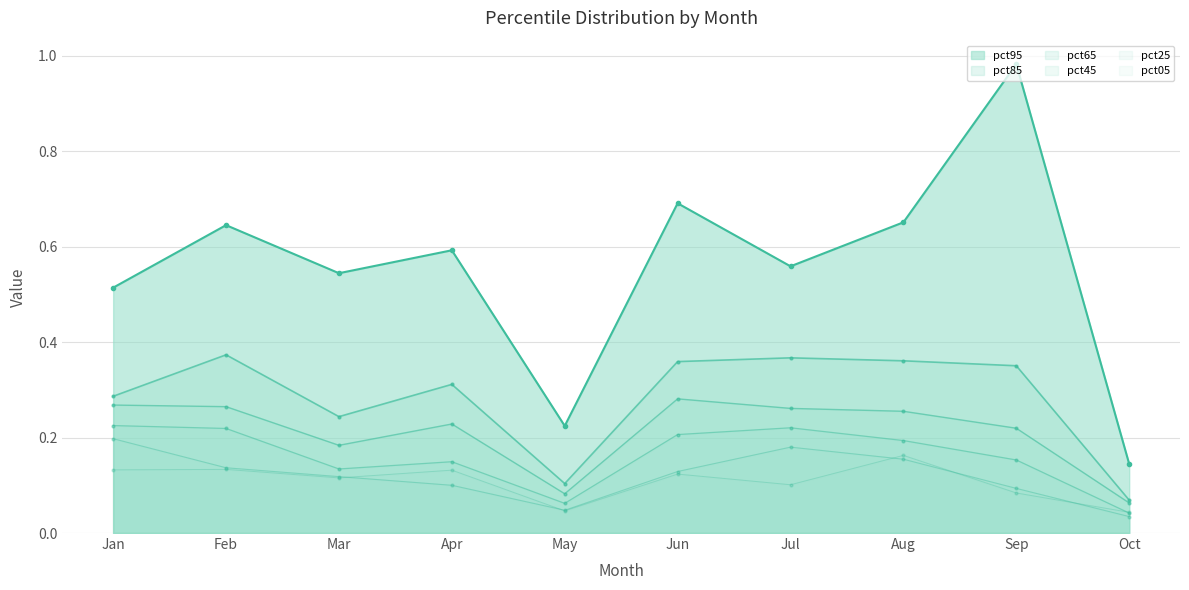

List the labels in order of pct25 value, smallest first.

Oct, May, Sep, Apr, Mar, Jun, Feb, Aug, Jul, Jan